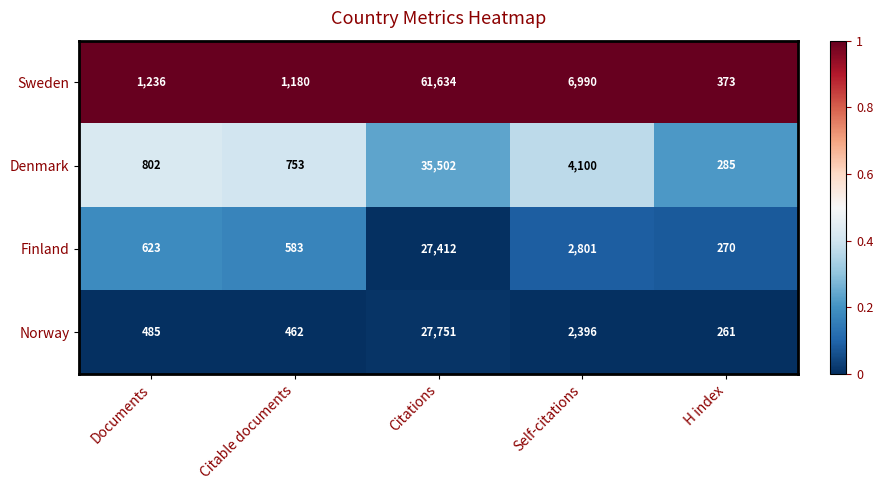

At which category is the sum across all series the highest?

Citations